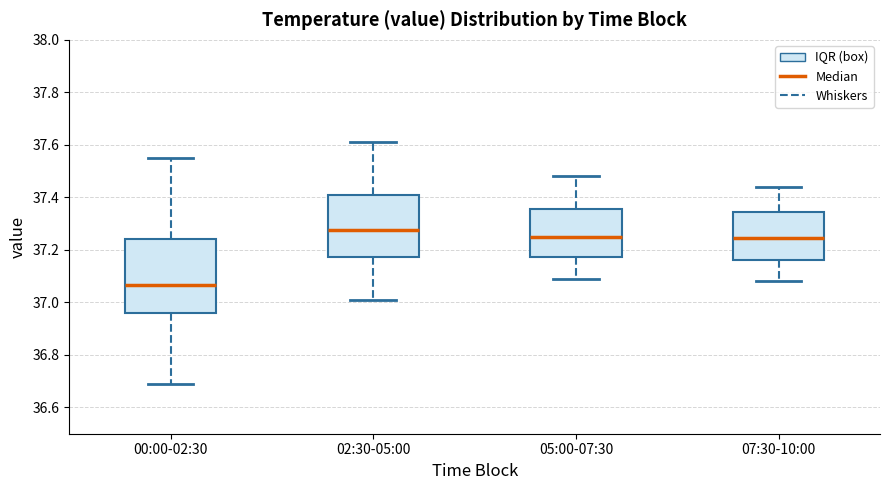

Reading left to right, read every box against the y-axis: the position of its median line, the range the box covers, and the ends of its whiskers. The values are not printed on the chart, so give them approximately, as read against the axis.

00:00-02:30: median 37.06, box 36.96 to 37.24, whiskers 36.70 to 37.56
02:30-05:00: median 37.28, box 37.18 to 37.42, whiskers 37.02 to 37.62
05:00-07:30: median 37.26, box 37.18 to 37.36, whiskers 37.10 to 37.48
07:30-10:00: median 37.24, box 37.16 to 37.34, whiskers 37.08 to 37.44